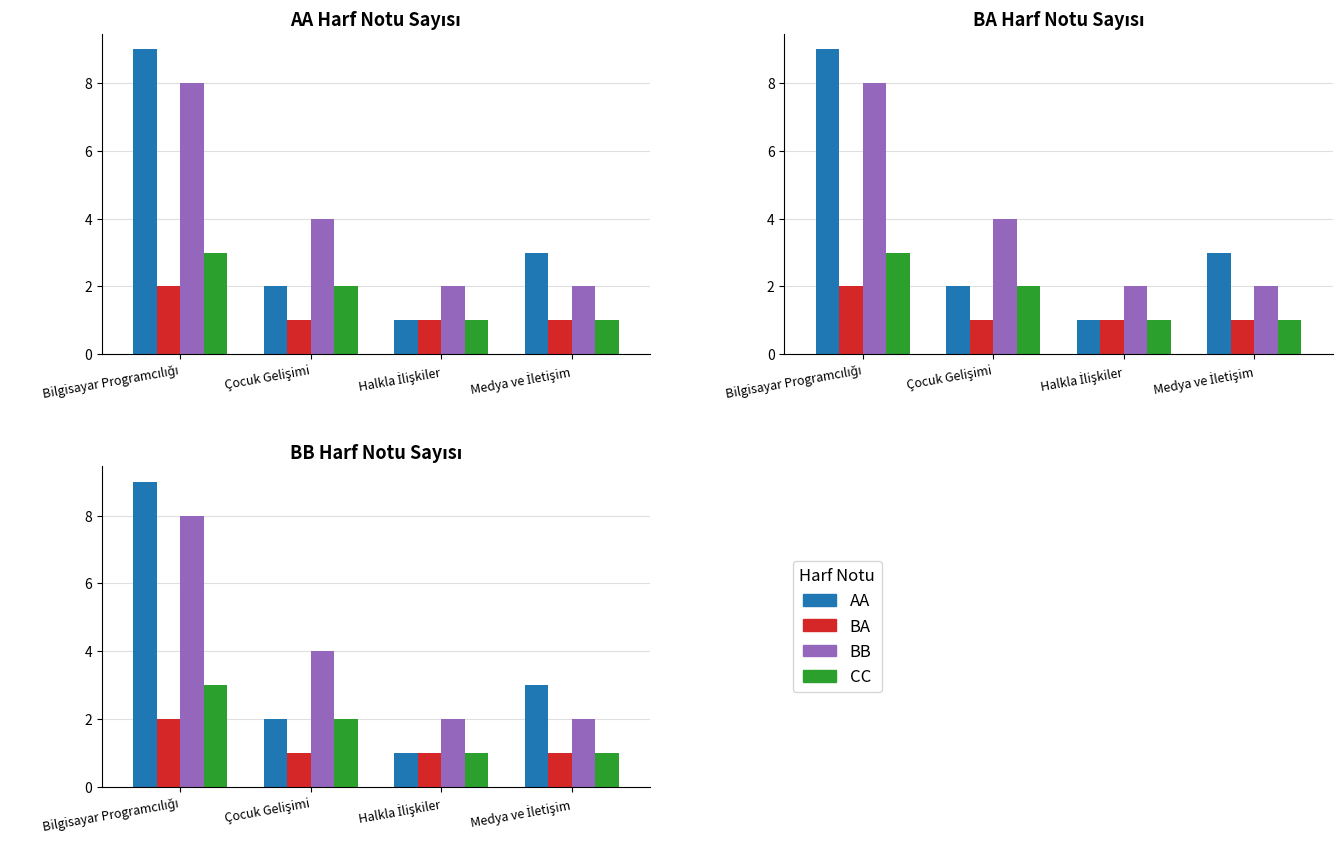

Between Bilgisayar Programcılığı and Halkla İlişkiler, which series saw the biggest shift?

AA